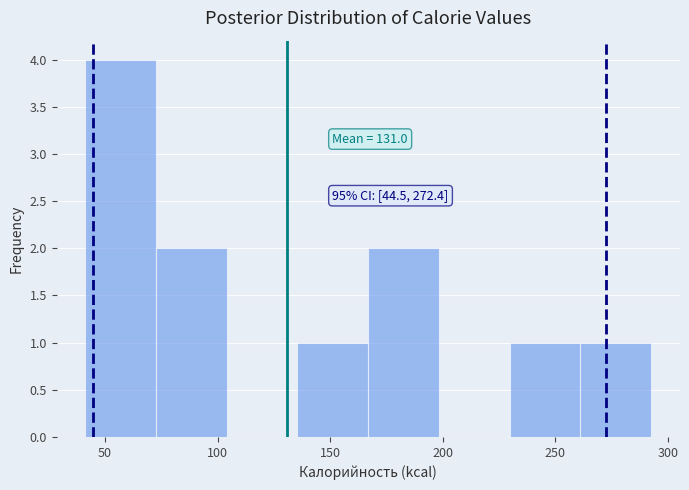

Which range on the x-axis has the tallest bar?

40 to 75